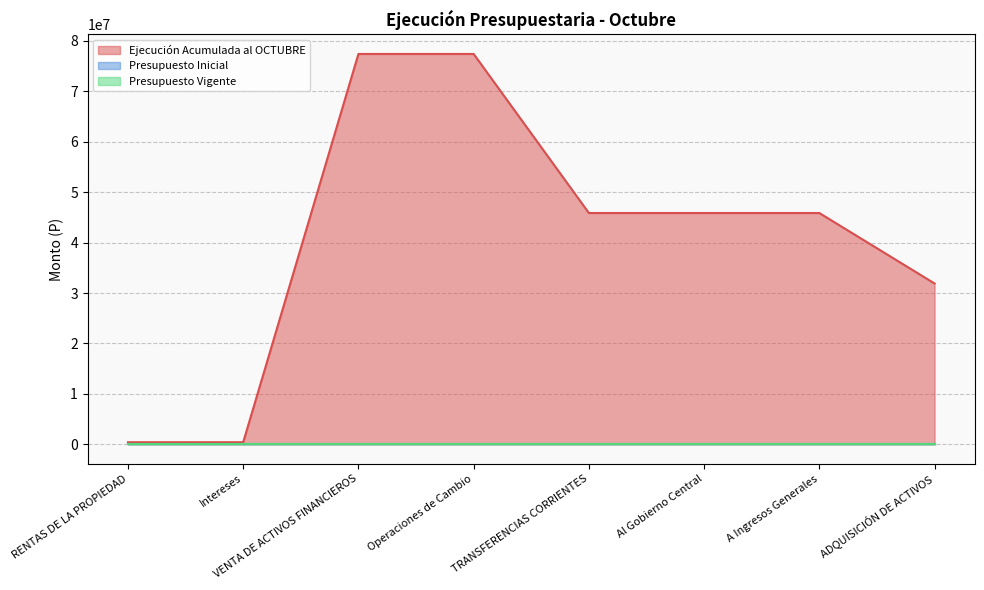

Is it true that Presupuesto Vigente equals 0 at ADQUISICIÓN DE ACTIVOS?

True